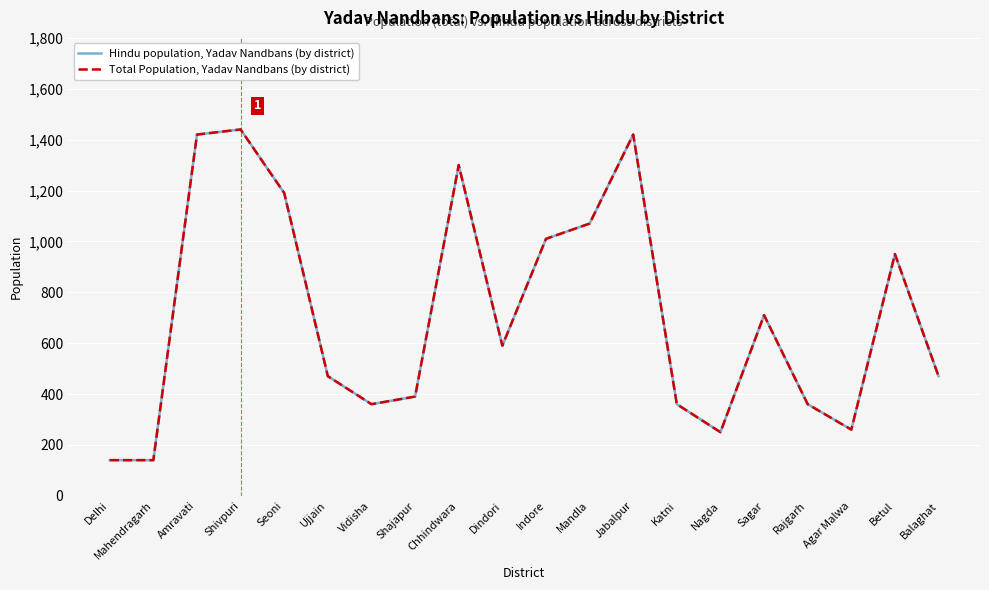

Where is the first local minimum for Total Population, Yadav Nandbans (by district)?

Vidisha